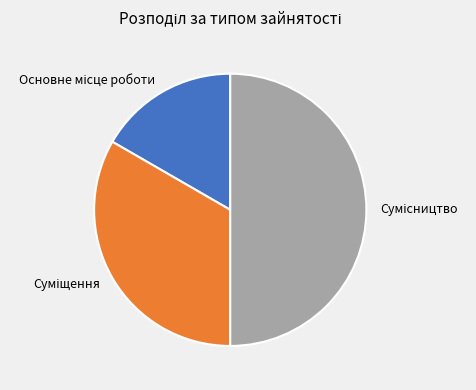

Rank the categories by value from lowest to highest.

Основне місце роботи, Суміщення, Сумісництво